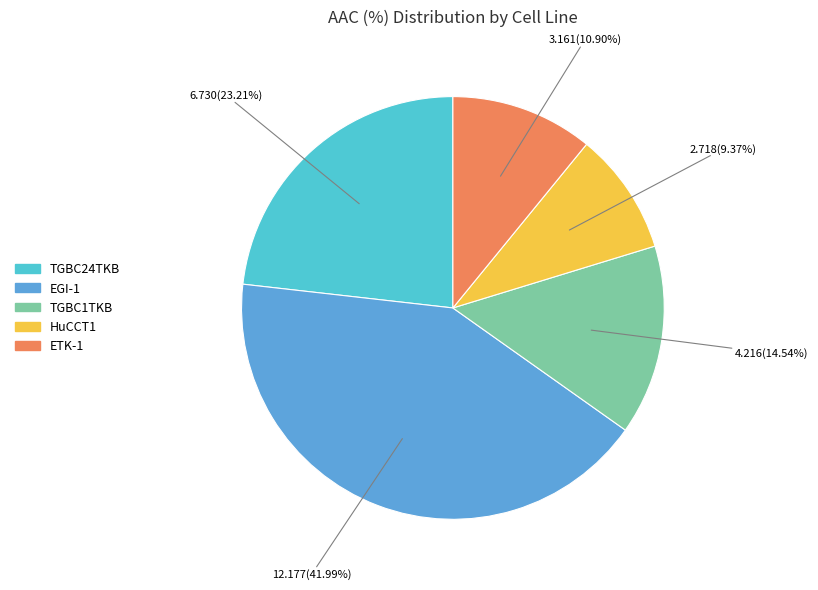

What is the total percentage of EGI-1 and HuCCT1?

51.4%